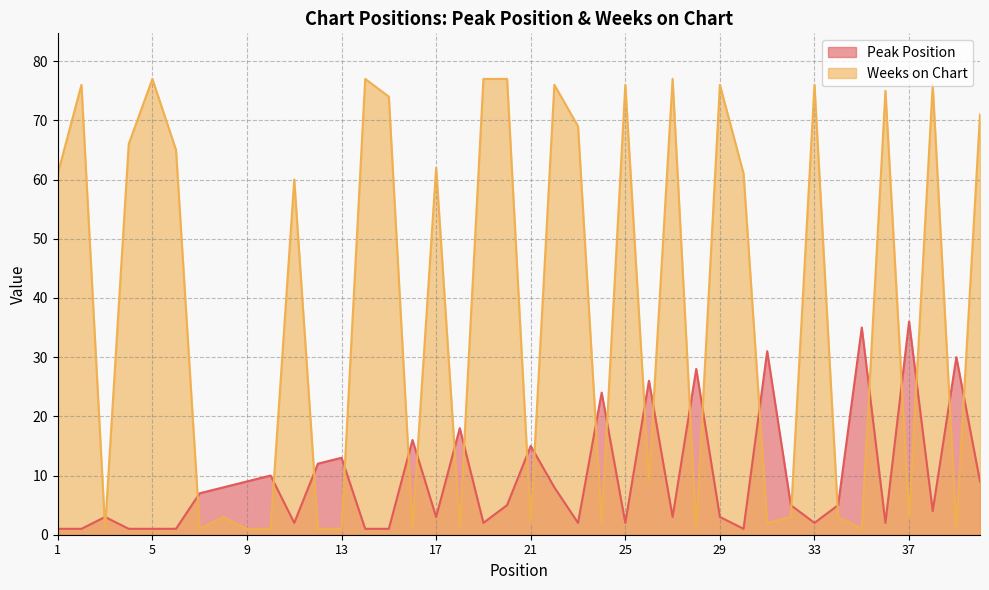

How many interior local valleys does the Peak Position series have?

10